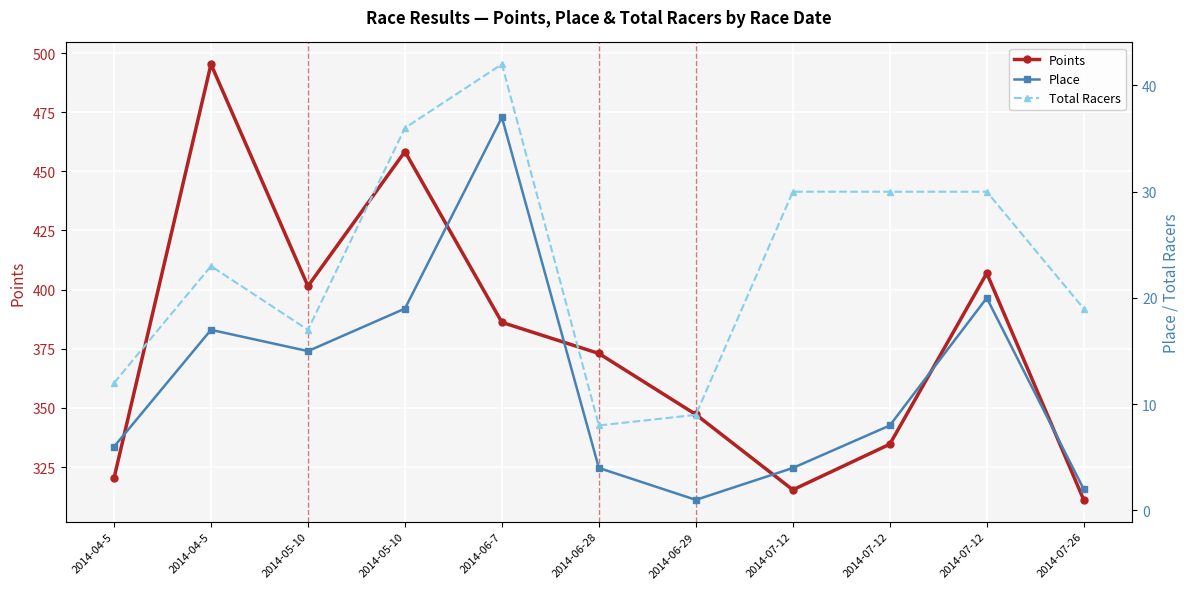

What is the label of the 11th point from the left?

2014-07-26